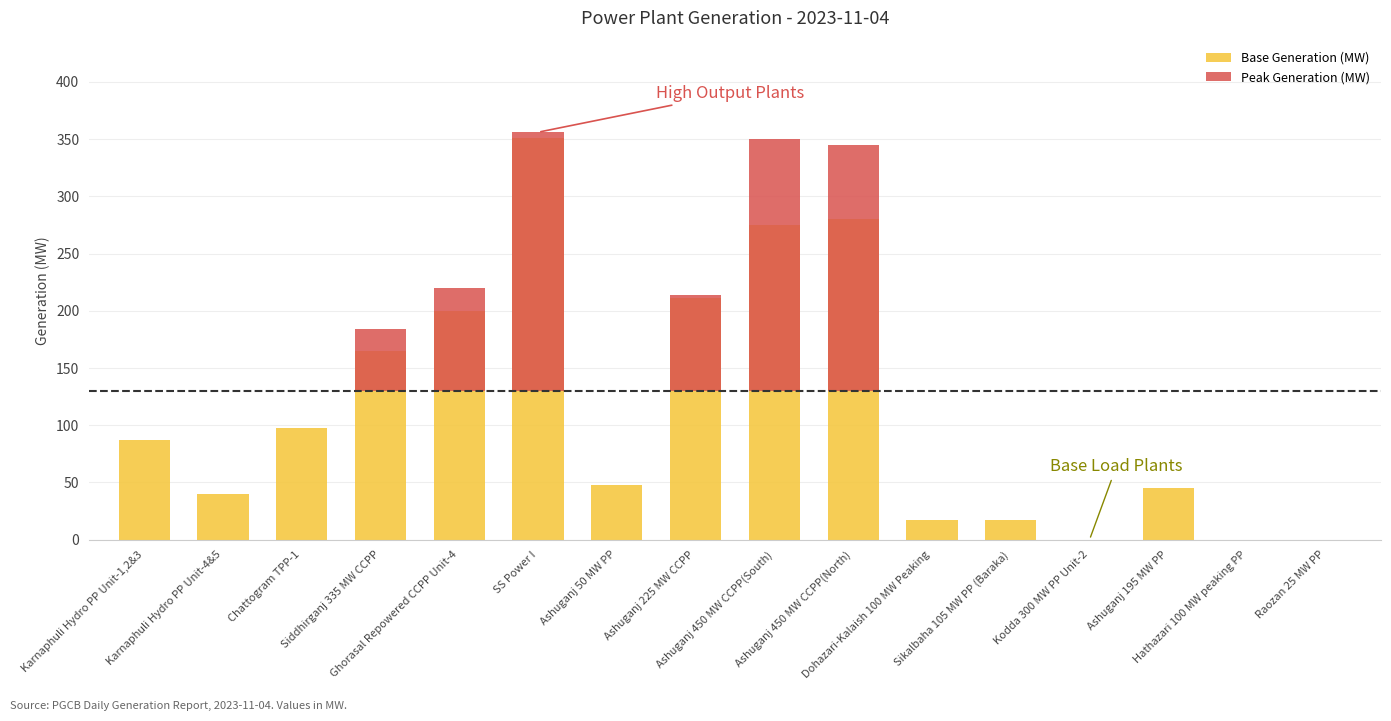

What is the label of the 7th bar from the left?

Ashuganj 50 MW PP